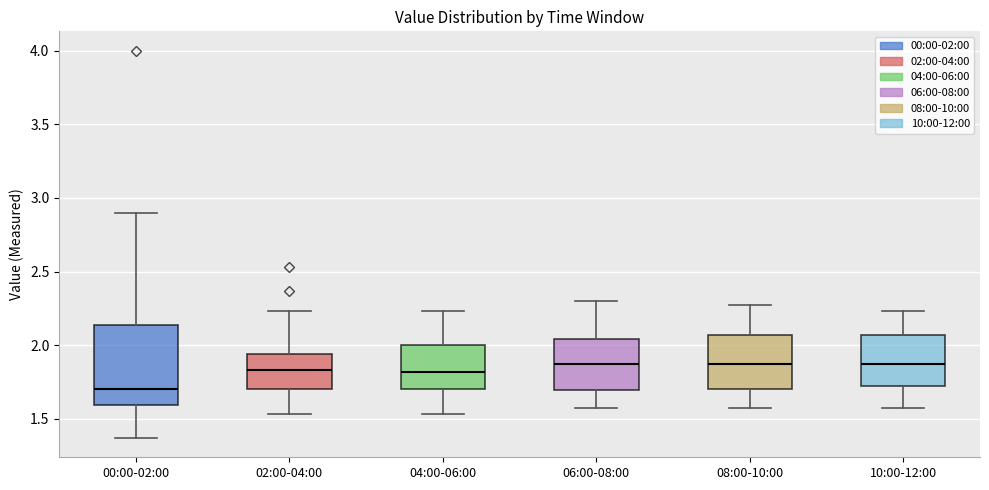

Where does the upper whisker of the box for 00:00-02:00 end on the y-axis? The values are not printed on the chart, so give them approximately, as read against the axis.

2.90